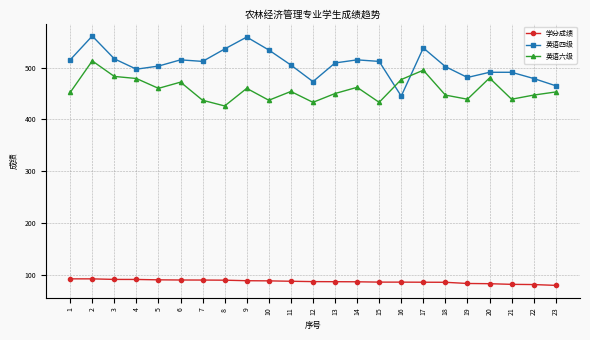

What is the sum of all 英语六级 values?

10528.0